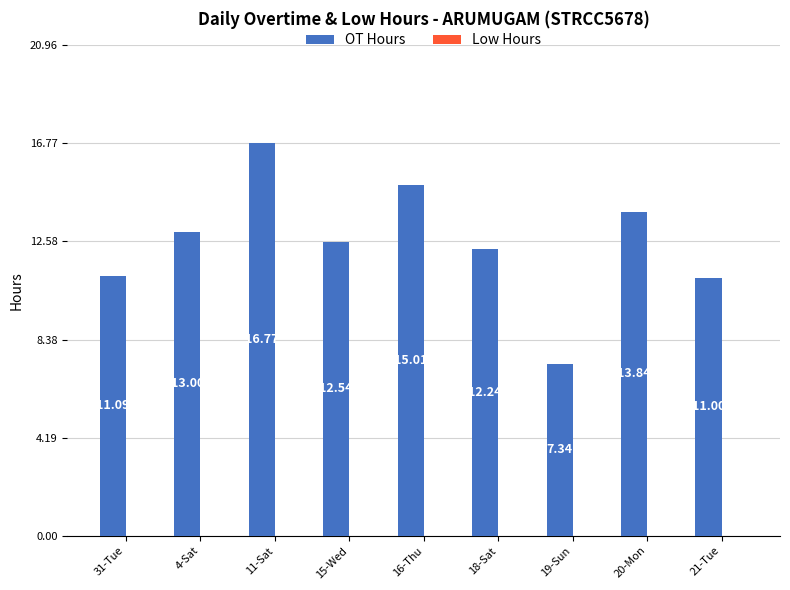

Between 11-Sat and 18-Sat, which is larger?

11-Sat